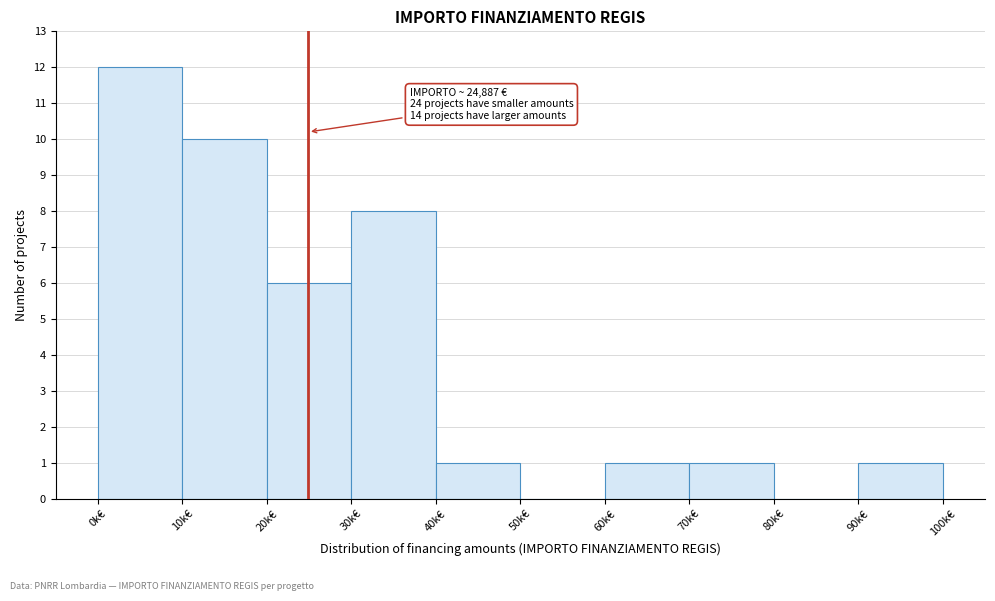

Reading left to right, extract all data points from this chart.

0k€=12	10k€=10	20k€=6	30k€=8	40k€=1	50k€=0	60k€=1	70k€=1	80k€=0	90k€=1